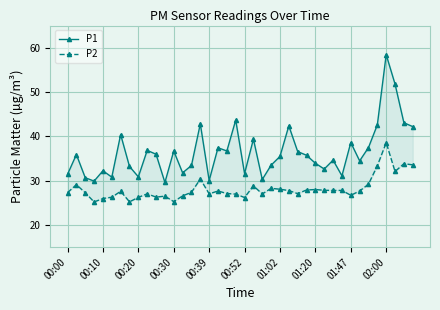

Reading right to left, list all the values displayed in this chart.

P1: 42.2	43.1	51.8	58.4	42.6	37.5	34.5	38.6	31.1	34.6	32.6	33.9	35.7	36.6	42.4	35.5	33.5	30.3	39.4	31.6	43.7	36.7	37.4	30.0	42.8	33.4	31.8	36.7	29.6	36.0	36.8	30.9	33.2	40.4	30.8	32.2	29.9	30.7	35.9	31.4
P2: 33.6	33.8	32.1	38.6	33.4	29.2	27.7	26.7	27.8	27.8	27.8	28.0	27.9	27.1	27.8	28.1	28.3	27.0	28.8	26.2	27.0	27.1	27.7	27.0	30.4	27.4	26.6	25.3	26.5	26.3	27.0	26.2	25.2	27.6	26.3	26.0	25.2	27.3	29.1	27.3